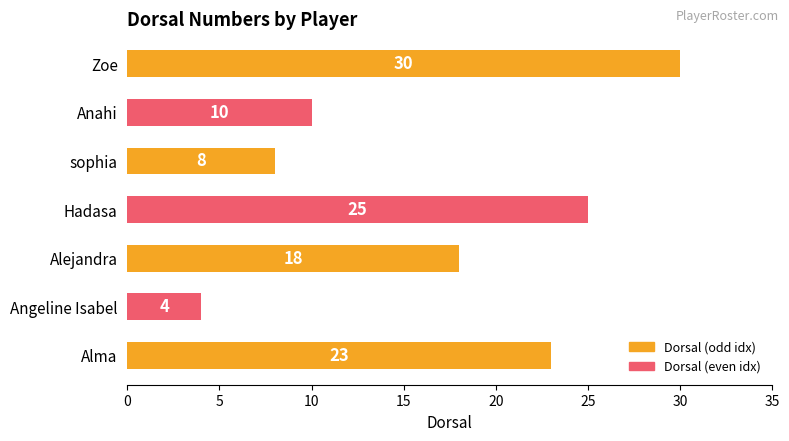

Rank the categories by value from highest to lowest.

Zoe, Hadasa, Alma, Alejandra, Anahi, sophia, Angeline Isabel